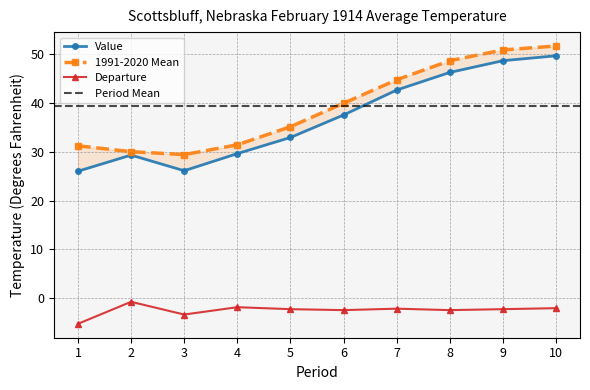

At which category is the sum across all series the highest?

10